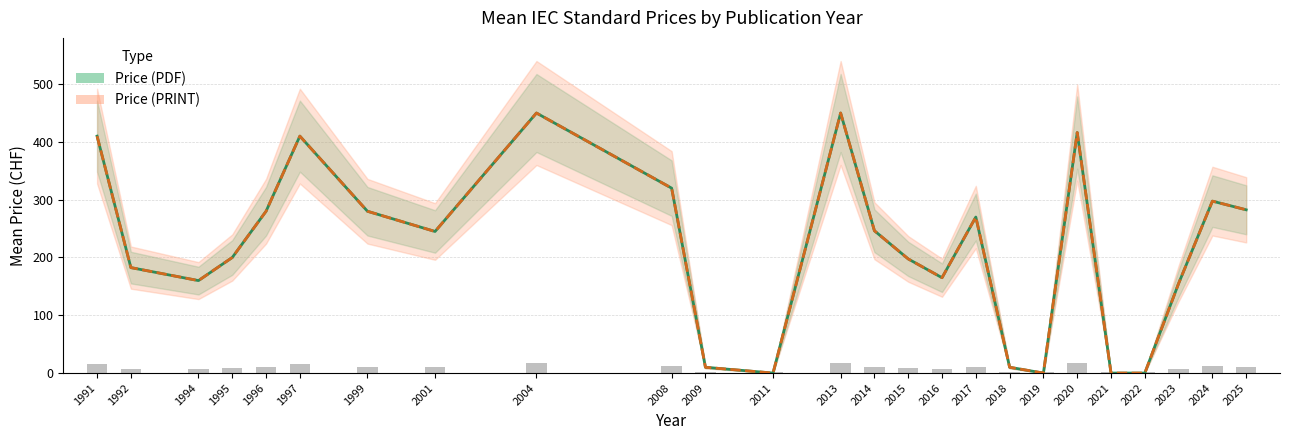

Reading left to right, transcribe all the data shown in this chart.

Price (PDF): 410.0	182.5	160.0	200.0	280.0	410.0	280.0	245.0	450.0	320.0	10.0	0.0	450.0	246.2	197.5	165.0	270.0	10.0	0.0	416.2	0.0	0.0	155.0	297.5	282.5
Price (PRINT): 410.0	182.5	160.0	200.0	280.0	410.0	280.0	245.0	450.0	320.0	10.0	0.0	450.0	246.2	197.5	165.0	270.0	10.0	0.0	416.2	0.0	0.0	155.0	297.5	282.5